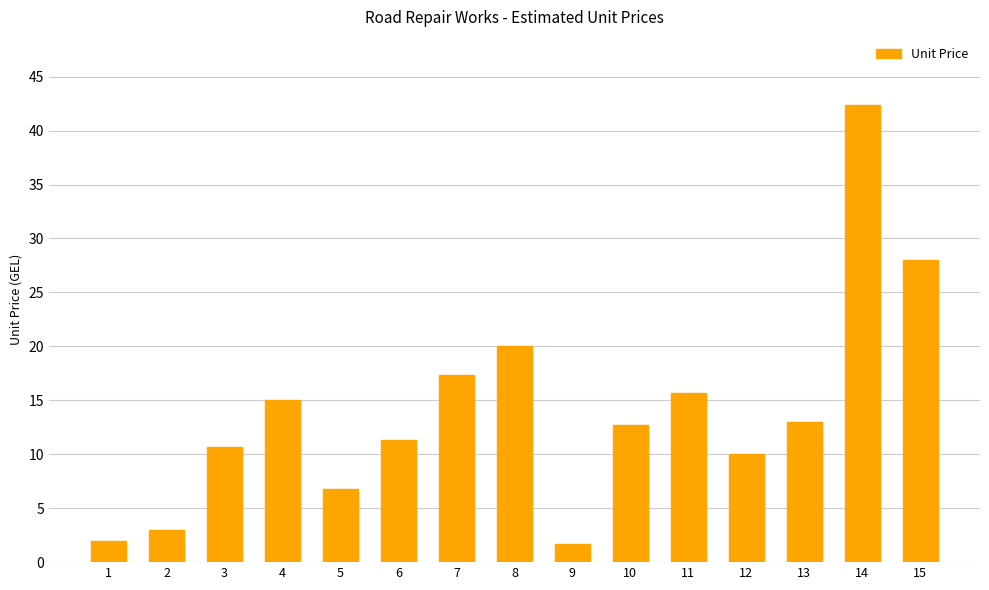

What is the change in value from 9 to 10?

+11.0